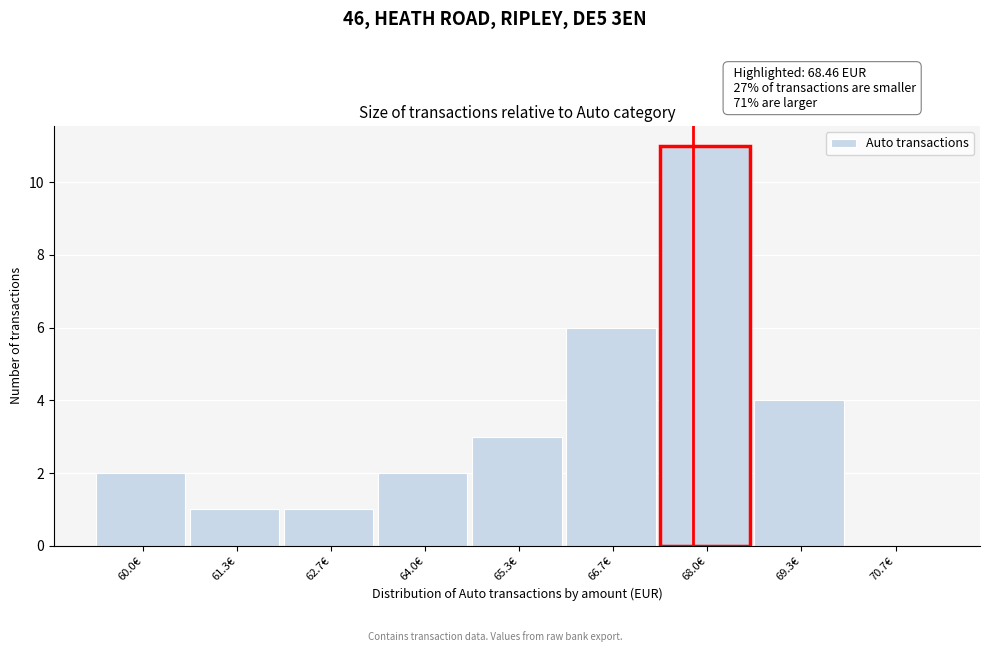

Reading left to right, extract all data points from this chart.

60.0€=2	61.3€=1	62.7€=1	64.0€=2	65.3€=3	66.7€=6	68.0€=11	69.3€=4	70.7€=0